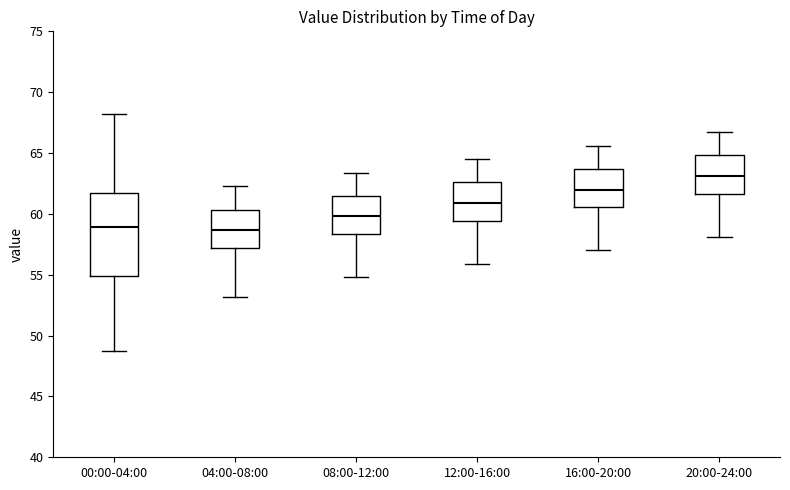

Reading left to right, transcribe this box plot: for each box, give where its median line is, the range the box spans, and where its two whiskers end, as read against the y-axis. The values are not printed on the chart, so give them approximately, as read against the axis.

00:00-04:00: median 59.0, box 55.0 to 61.5, whiskers 48.5 to 68.0
04:00-08:00: median 58.5, box 57.0 to 60.5, whiskers 53.0 to 62.5
08:00-12:00: median 60.0, box 58.5 to 61.5, whiskers 55.0 to 63.5
12:00-16:00: median 61.0, box 59.5 to 62.5, whiskers 56.0 to 64.5
16:00-20:00: median 62.0, box 60.5 to 63.5, whiskers 57.0 to 65.5
20:00-24:00: median 63.0, box 61.5 to 65.0, whiskers 58.0 to 66.5